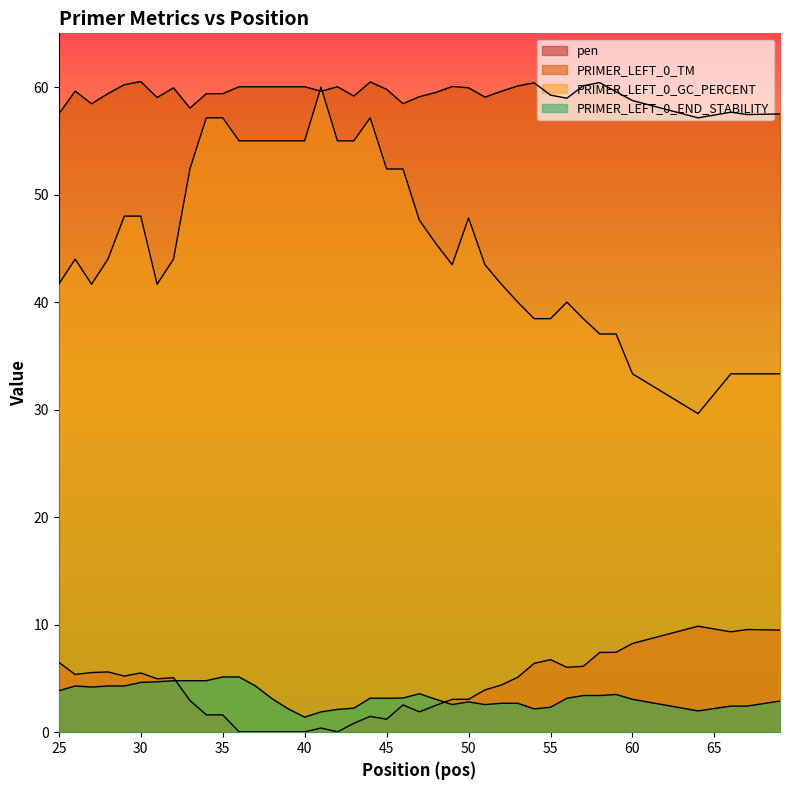

At which category is the sum across all series the highest?

35